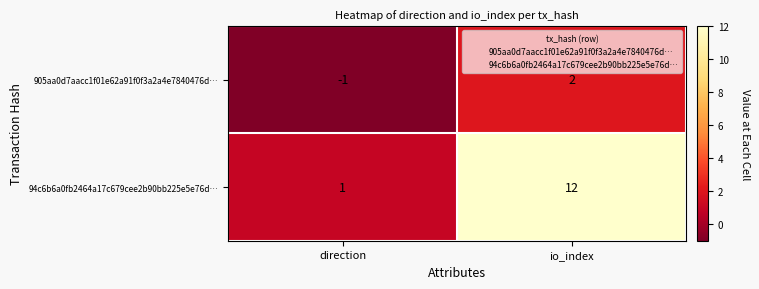

How many data points does each series have?

2